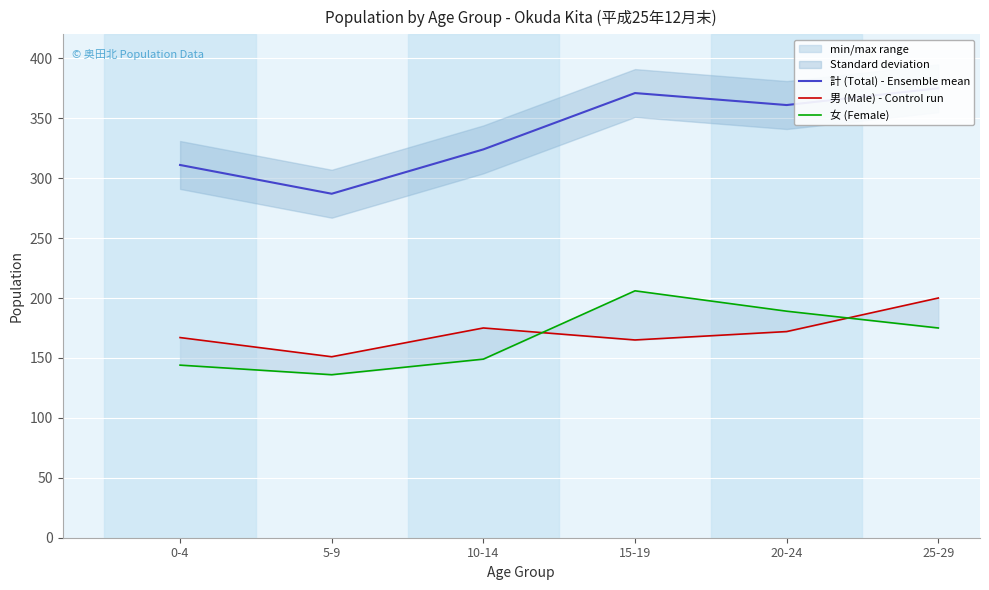

In 計 (Total) - Ensemble mean, how many points are higher than both neighbors (excluding endpoints)?

1